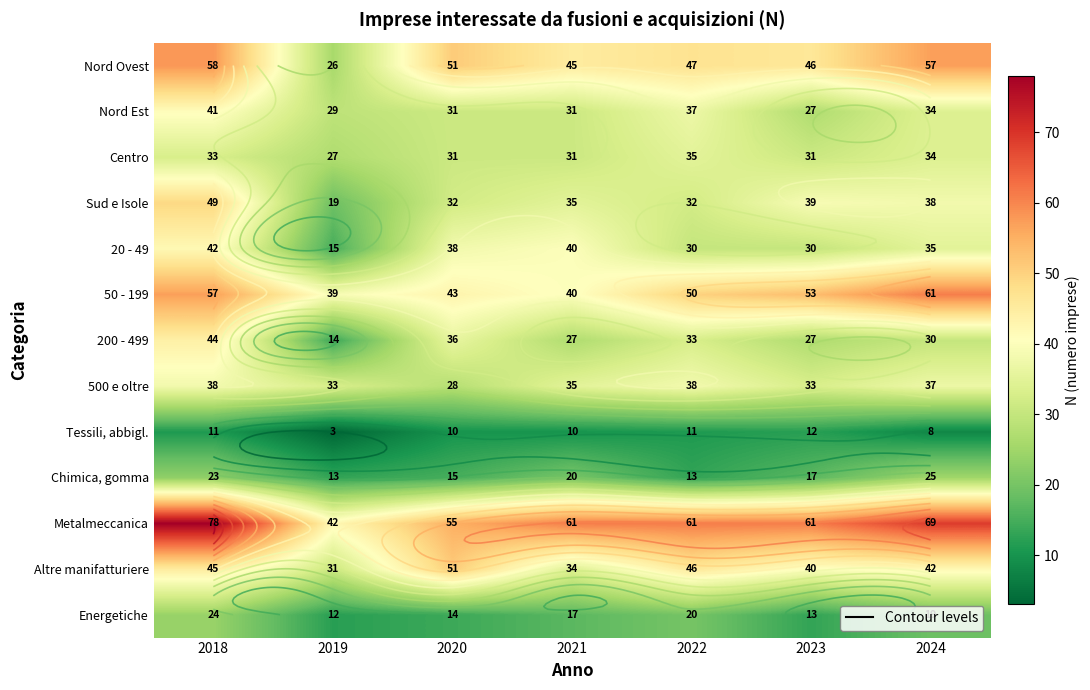

Count the Chimica, gomma values in the range 13 to 23.

6